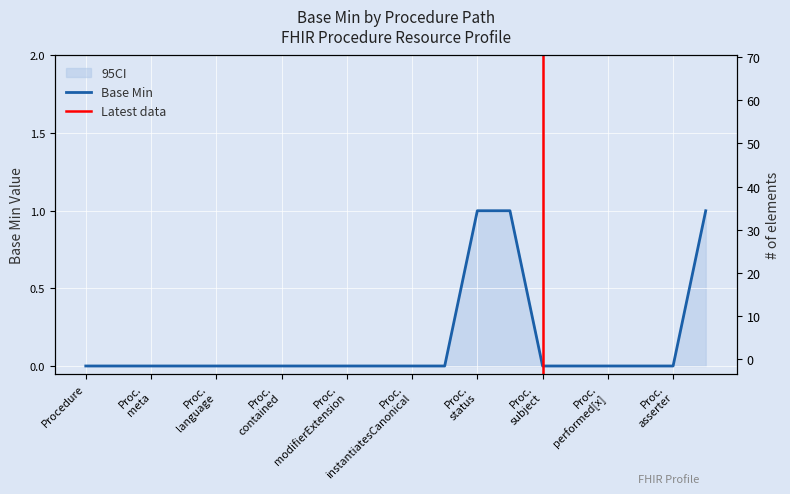

What is the difference between the values at Procedure.code and Procedure.language?

1